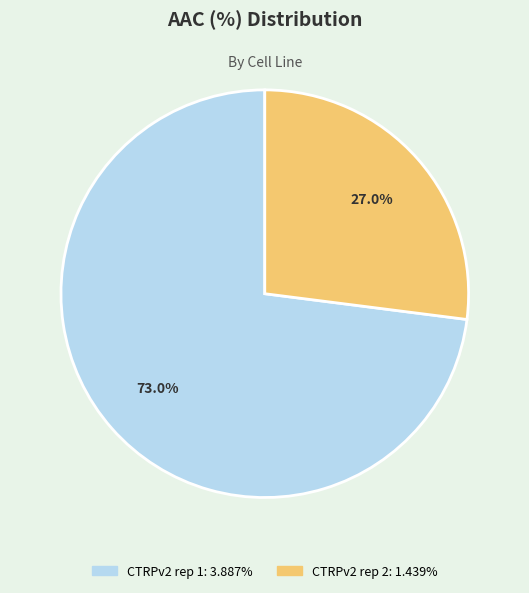

Is it true that CTRPv2 rep 1 is 73% of the pie?

True